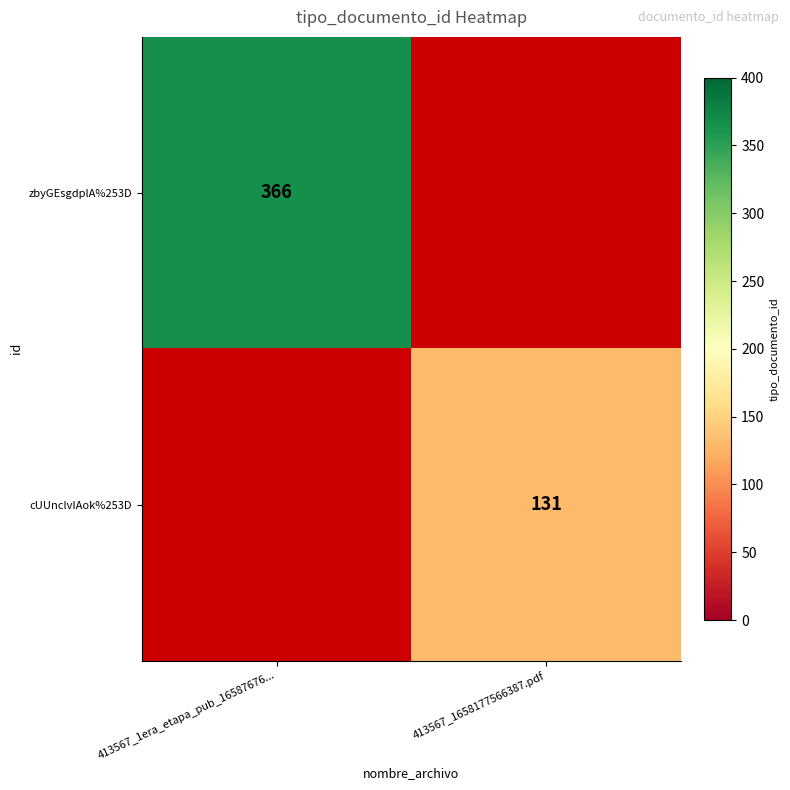

The zbyGEsgdplA%253D series shows 489 at 413567_1era_etapa_pub_16587676.... True or false?

False